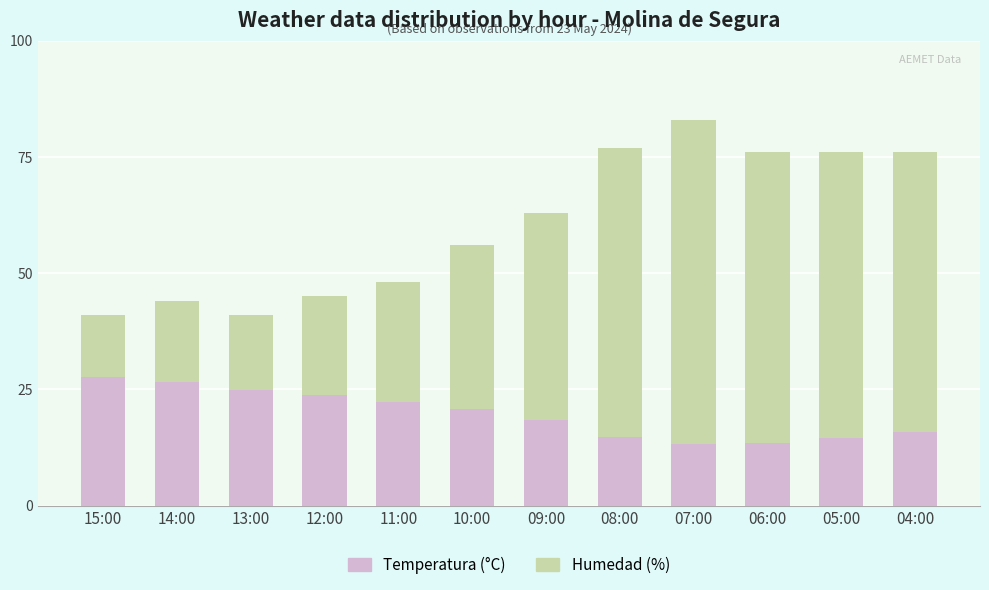

The value of Temperatura (°C) at 13:00 is 24.8. True or false?

True